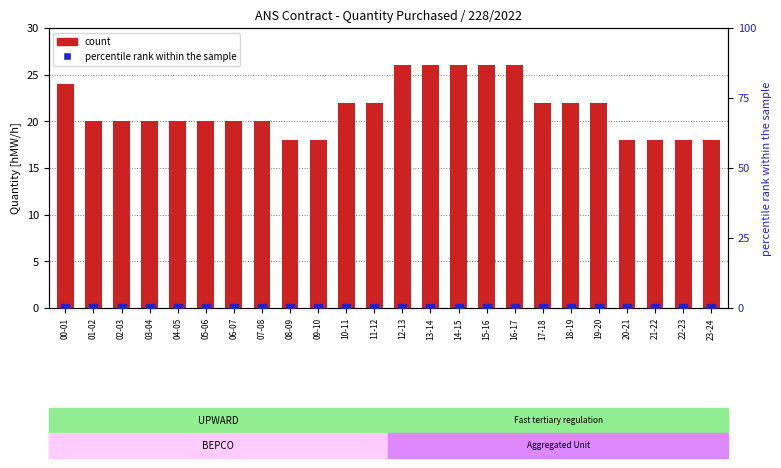

Which series contains the highest Y value?

count